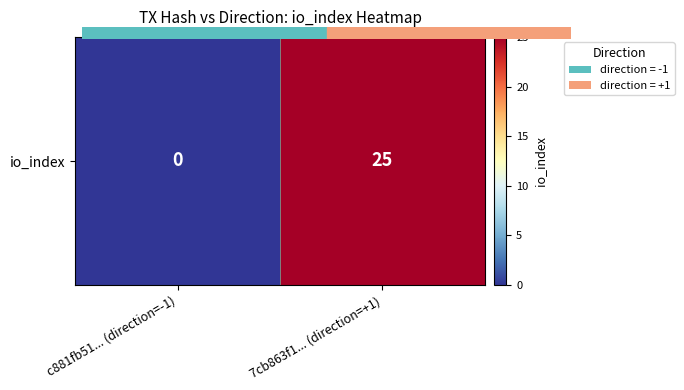

Reading left to right, what are all the values shown in this chart?

0	25